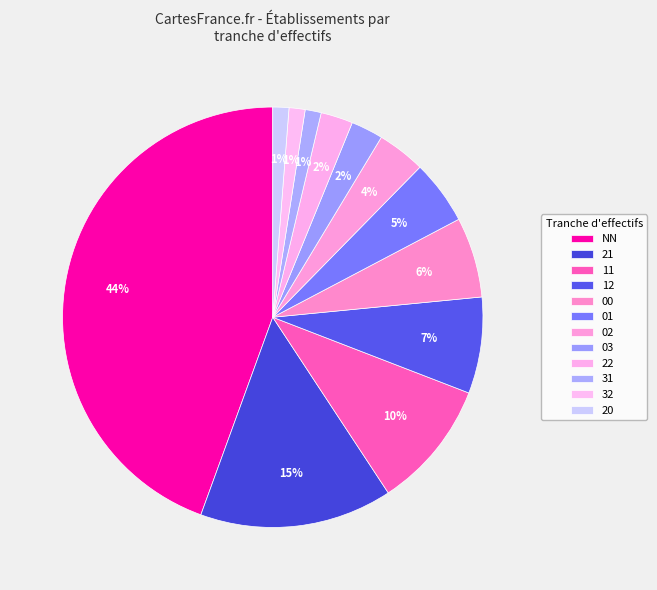

What percentage is the 02 slice, to the nearest percent?

4%